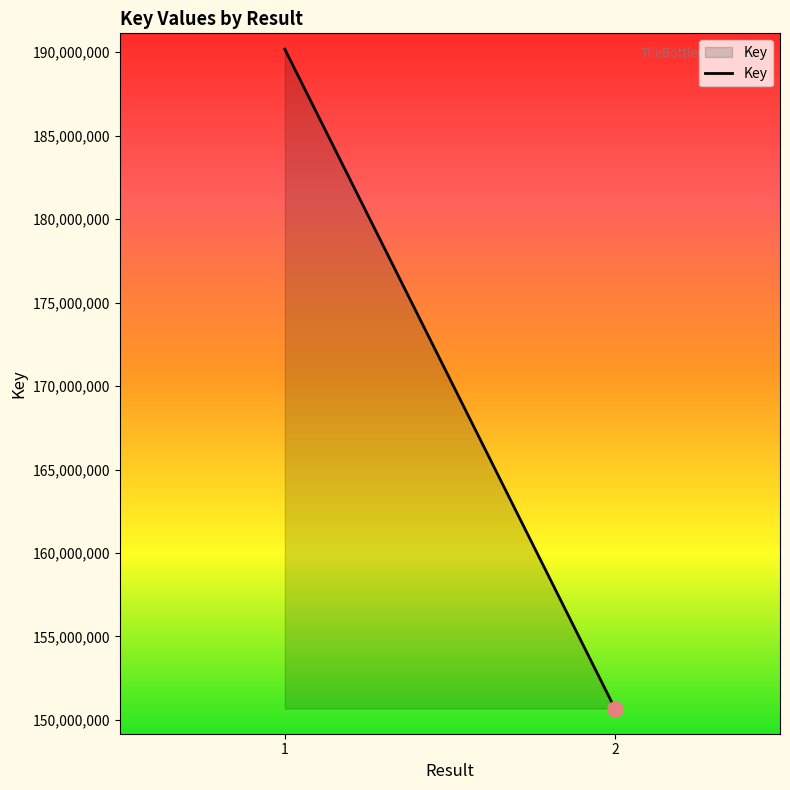

What is the ratio of the value at 2 to the value at 1?

0.8